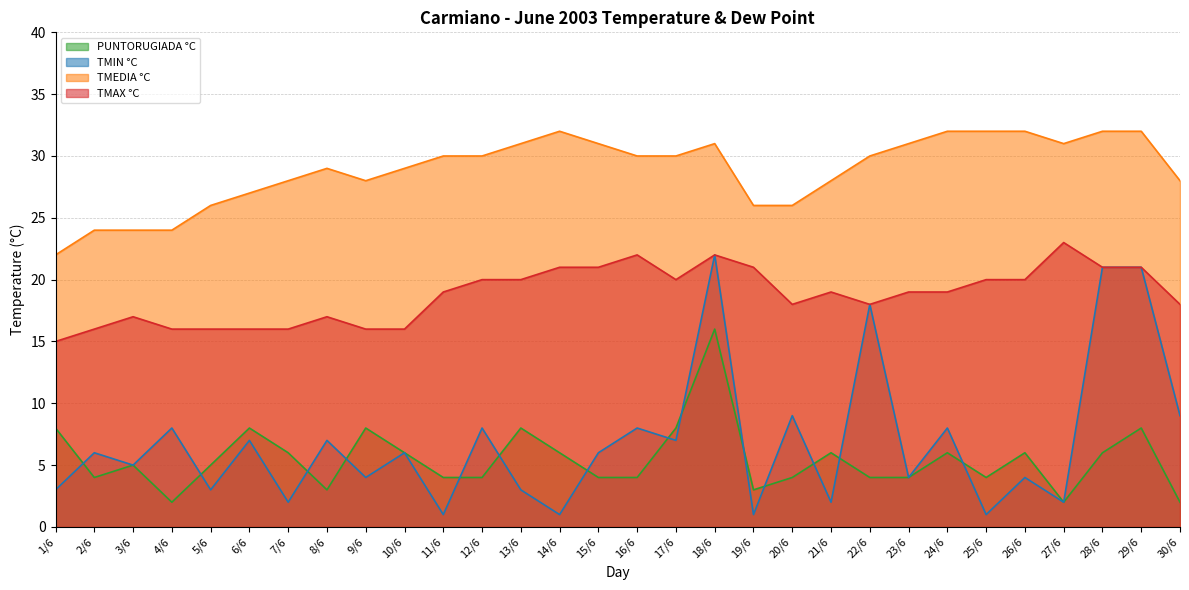

How many series are shown in this chart?

4